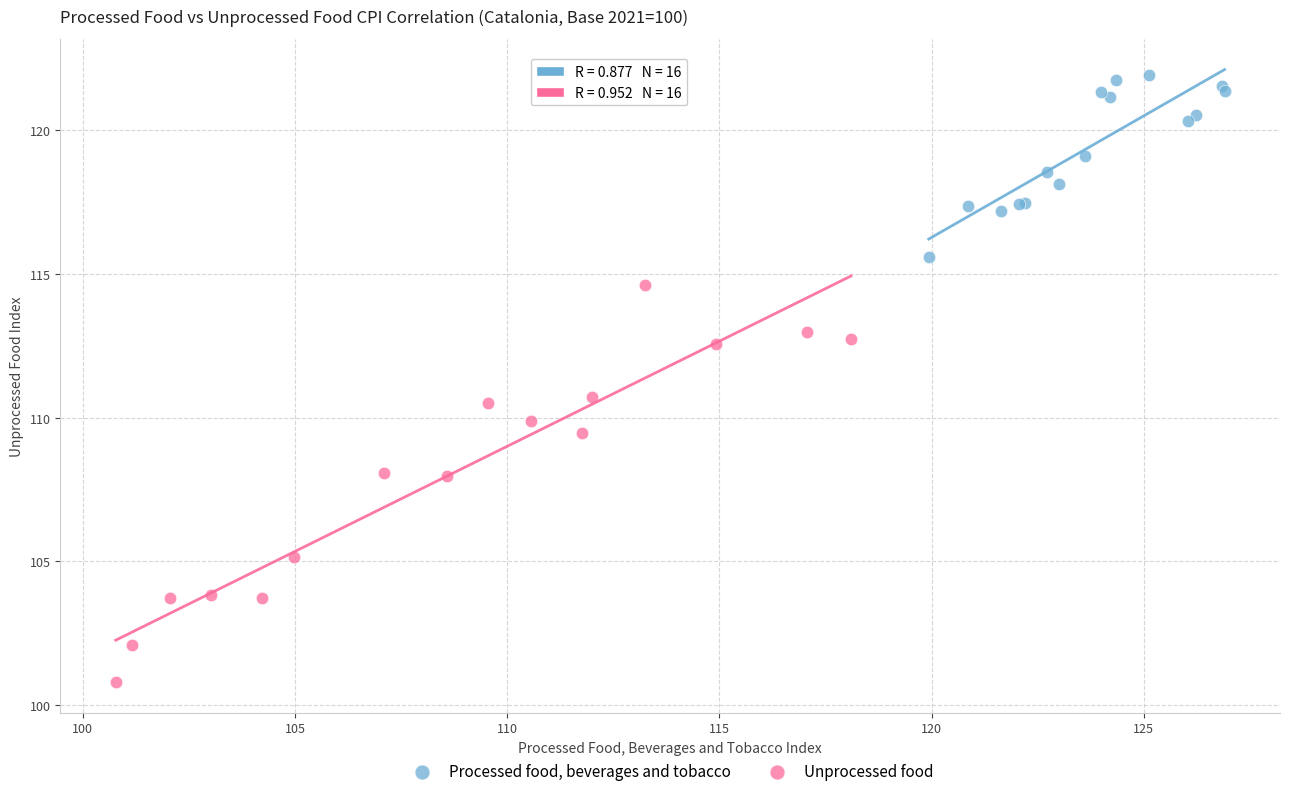

Which series has the widest spread of Y values?

Unprocessed food